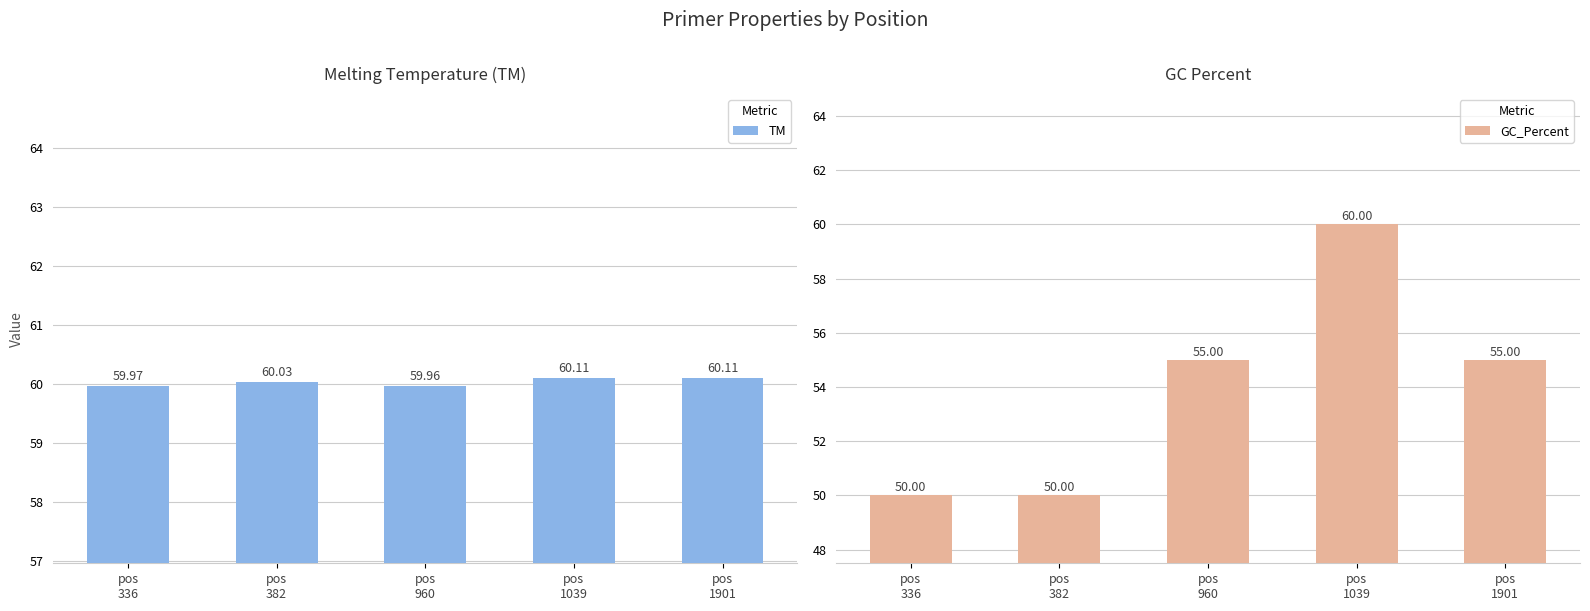

Count the GC_Percent values in the range 50 to 55.

4